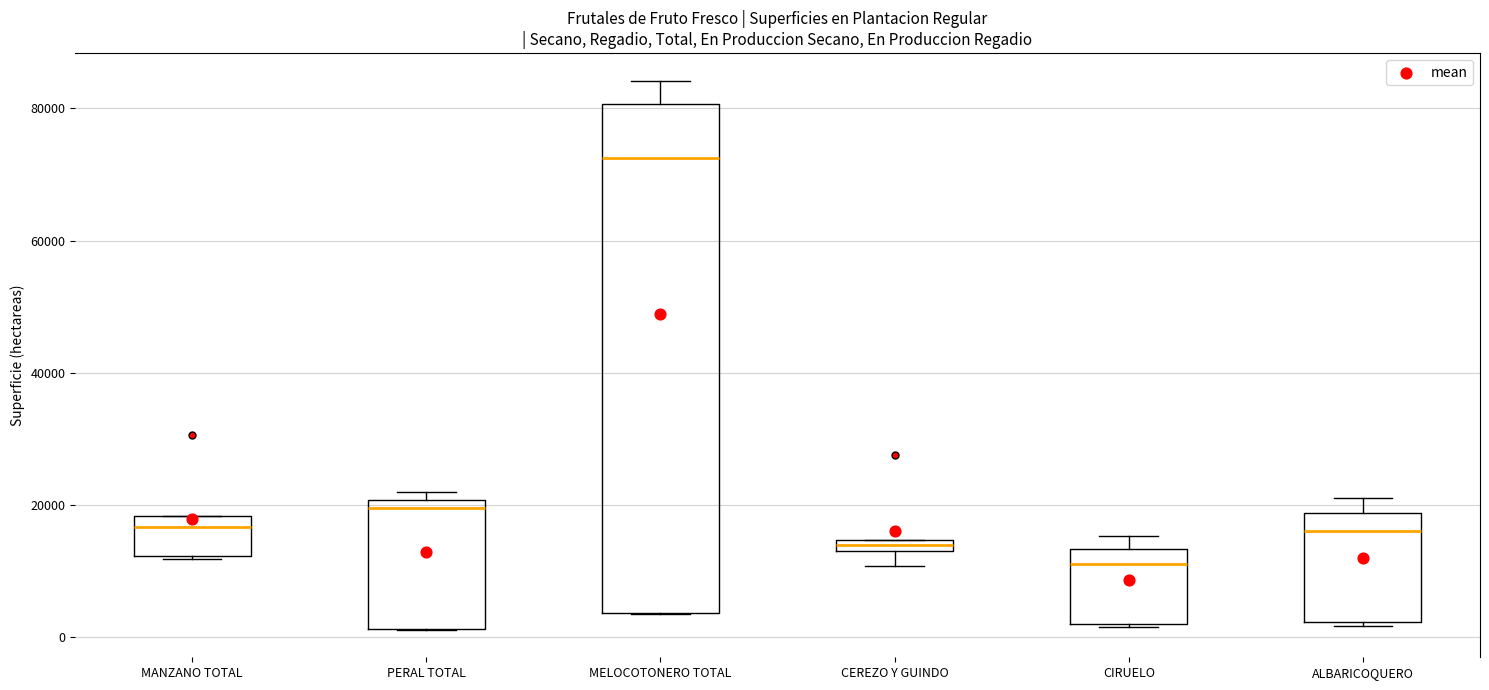

Which box is the tallest, from its lower edge to its upper edge?

MELOCOTONERO TOTAL